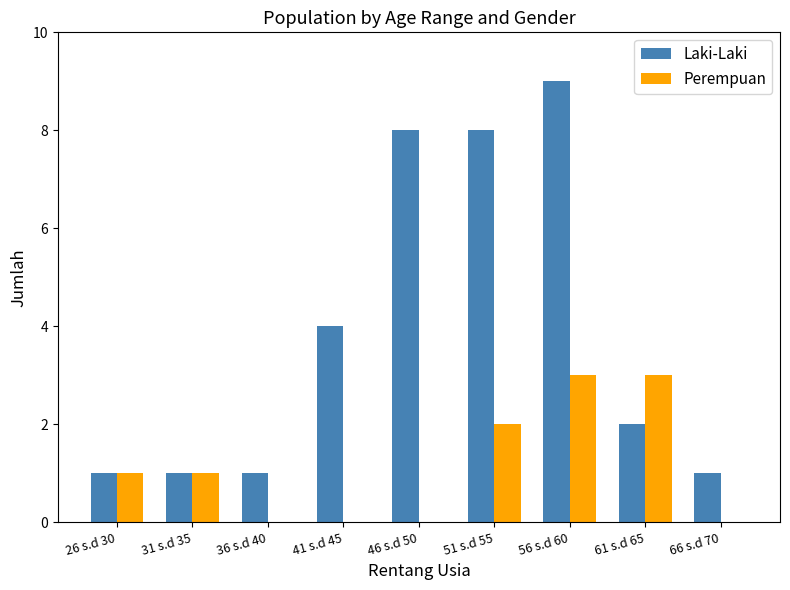

Which category has the highest value in the Laki-Laki series?

56 s.d 60